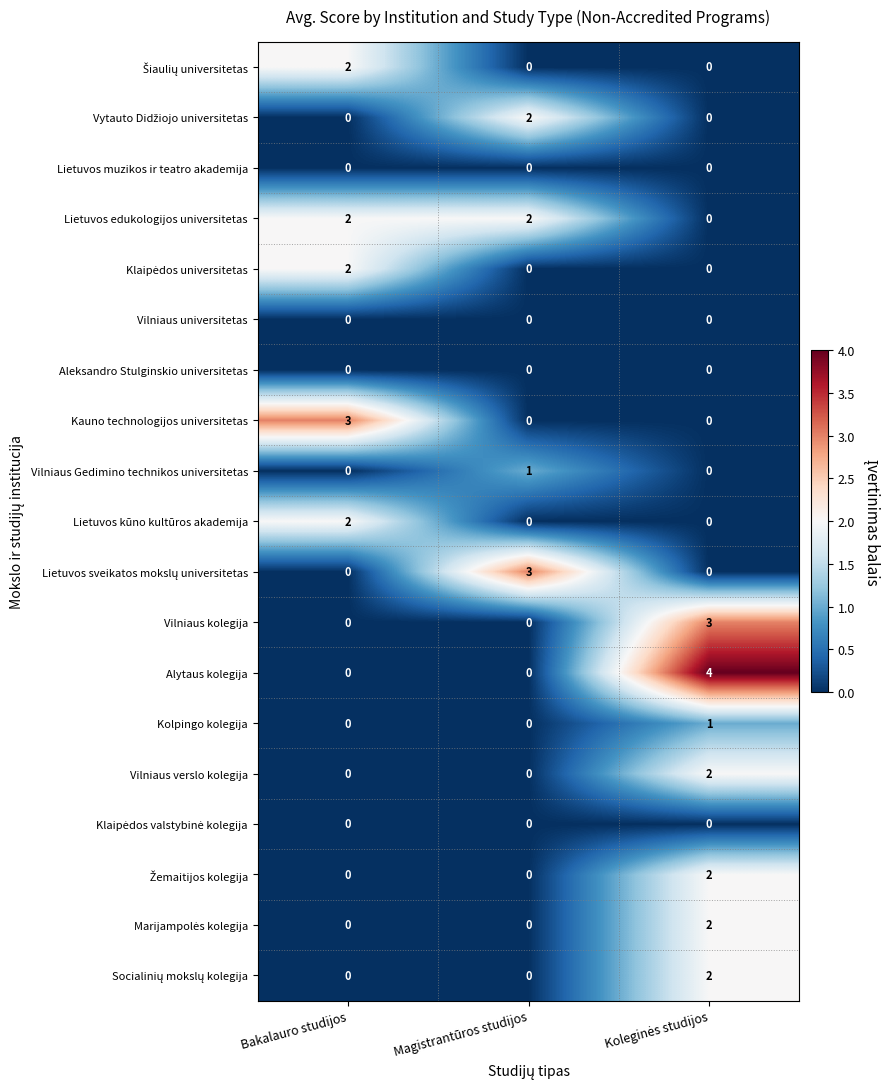

At how many categories does at least one series exceed 0?

3